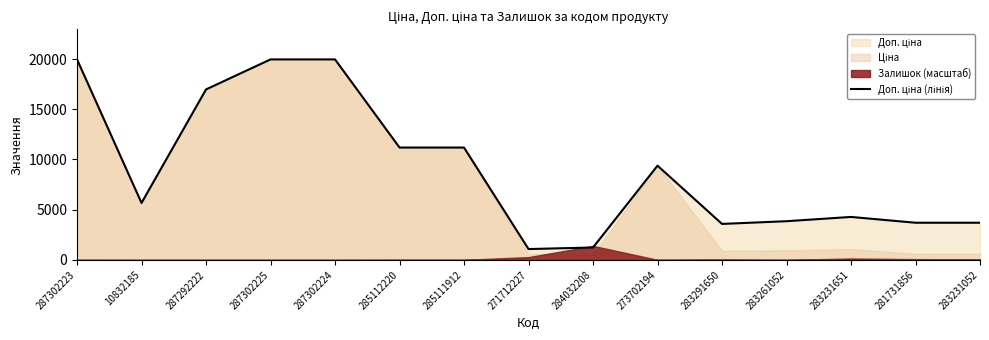

Where does the data first go above 5673?

287302223